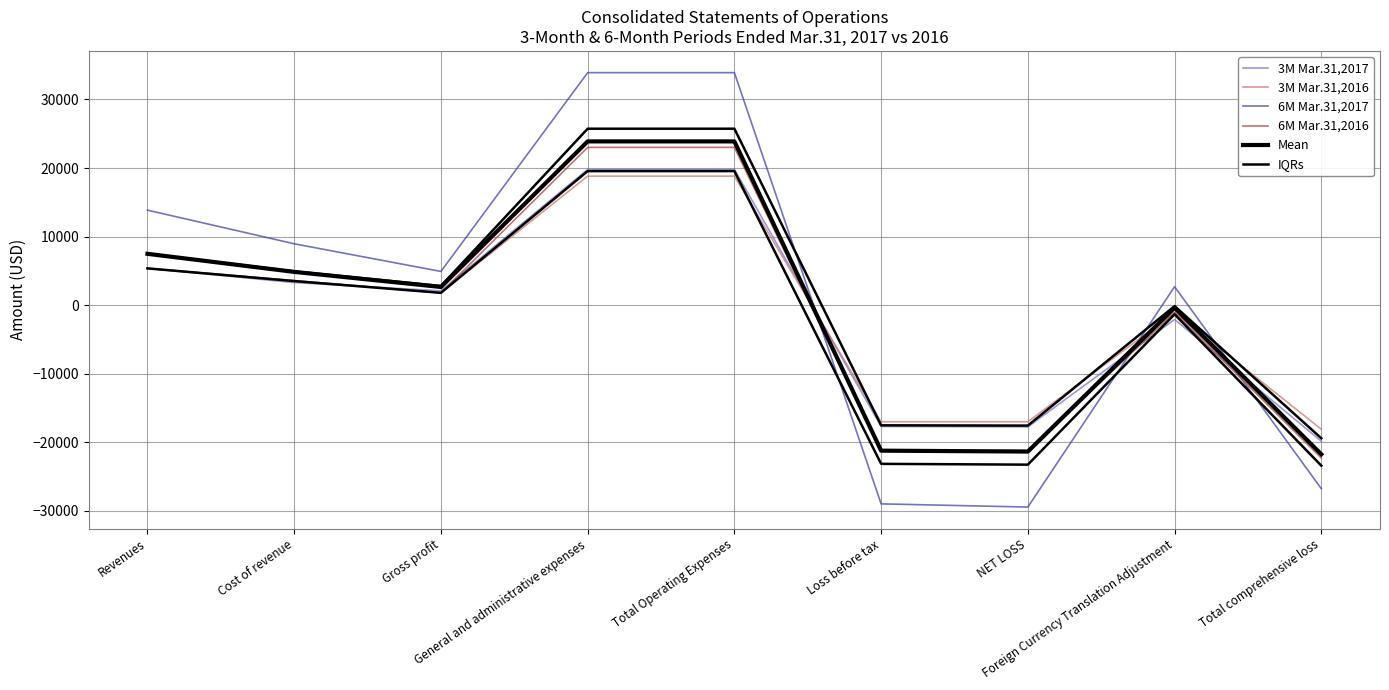

At which category does 6M Mar.31,2017 reach its first local valley?

Gross profit